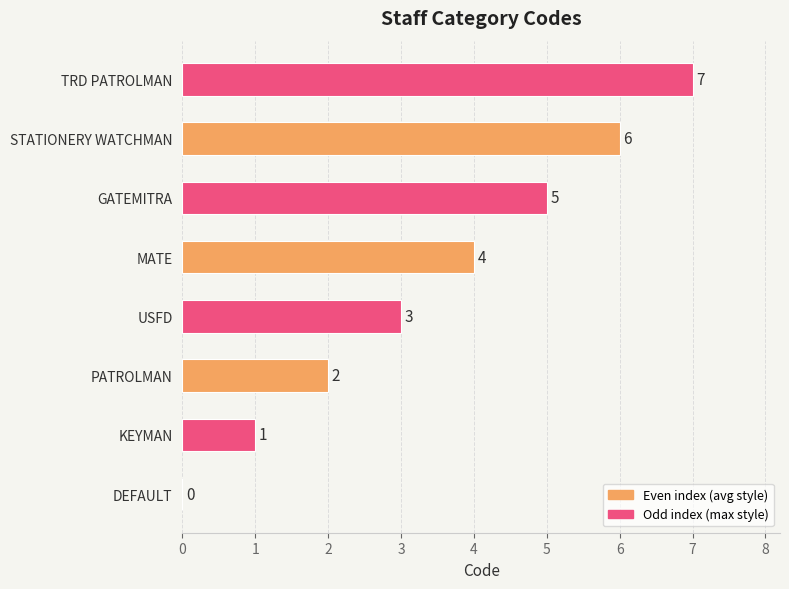

How many values are between 2 and 6?

5